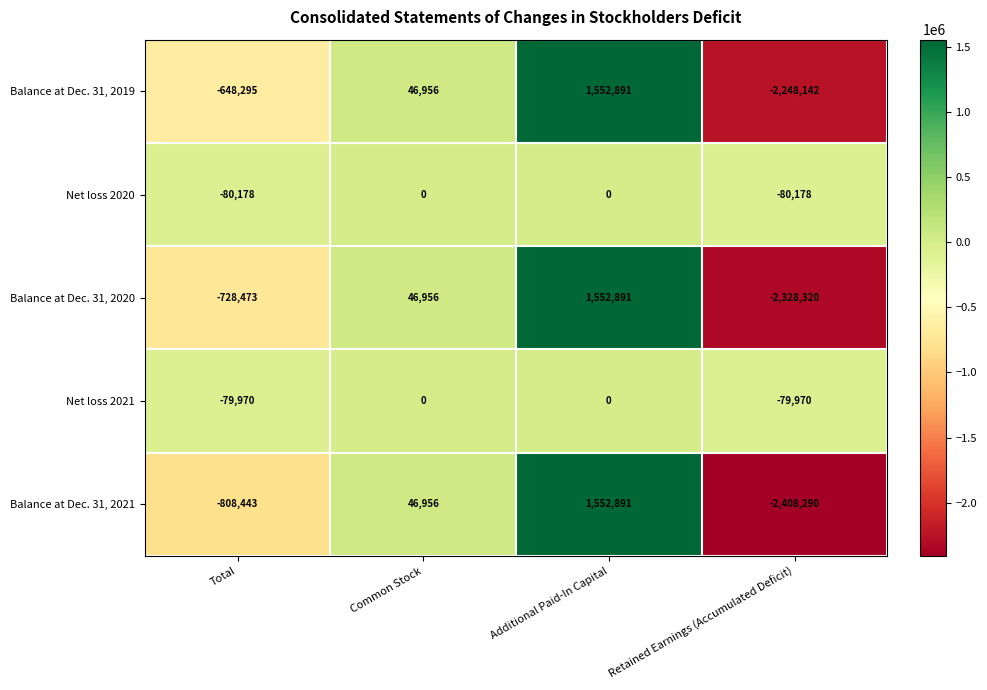

How many data points in Balance at Dec. 31, 2020 are less than 46956?

2